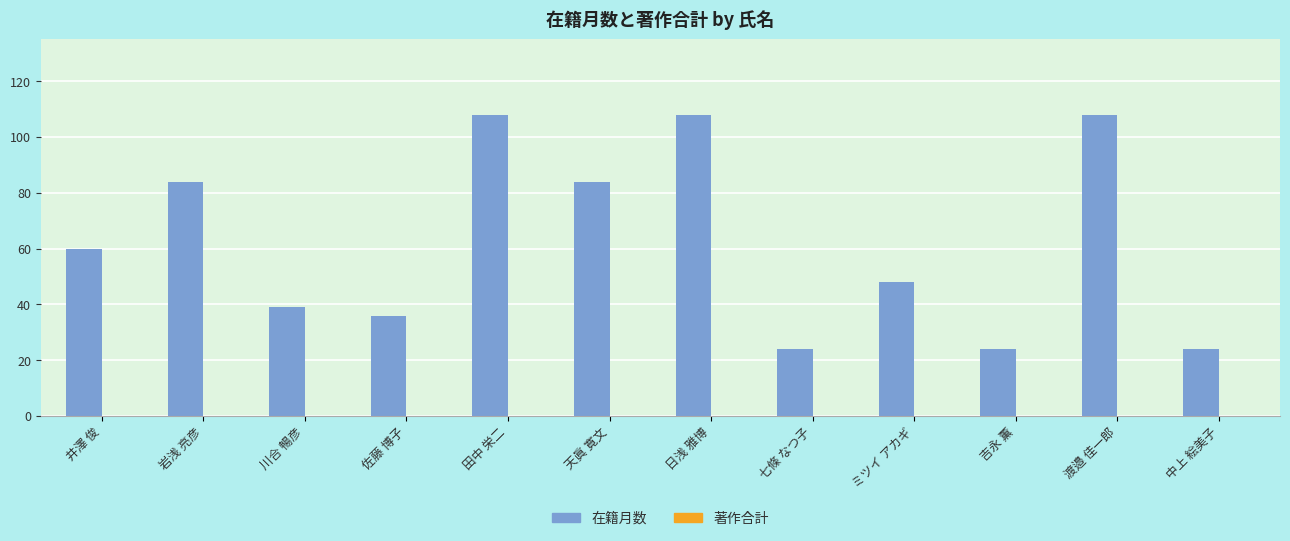

What is the maximum value shown in the chart?

108